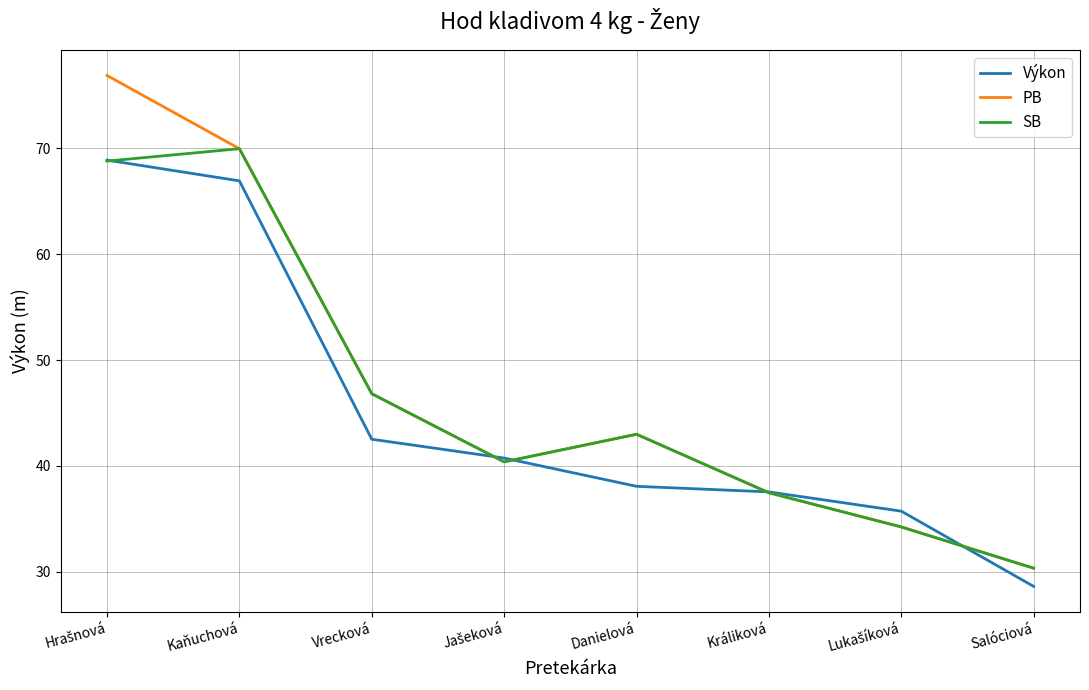

The value of PB at Vrecková is 74.9. True or false?

False